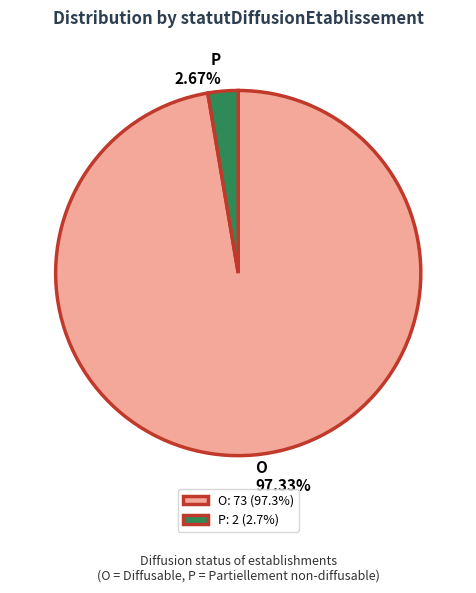

How much of the chart is everything except O?

2.7%